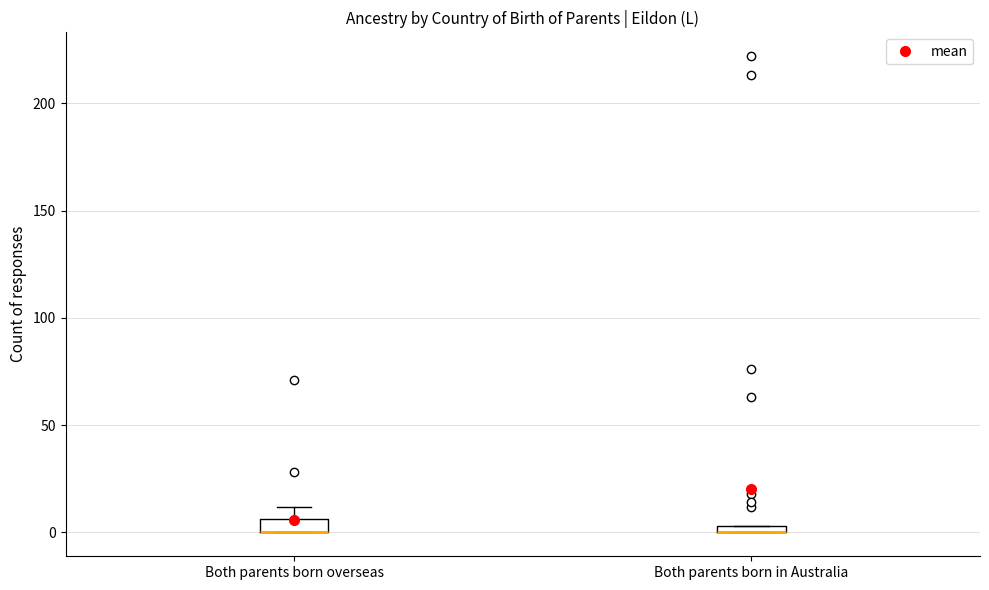

Where is the upper edge of the box for Both parents born in Australia on the y-axis? The values are not printed on the chart, so give them approximately, as read against the axis.

5